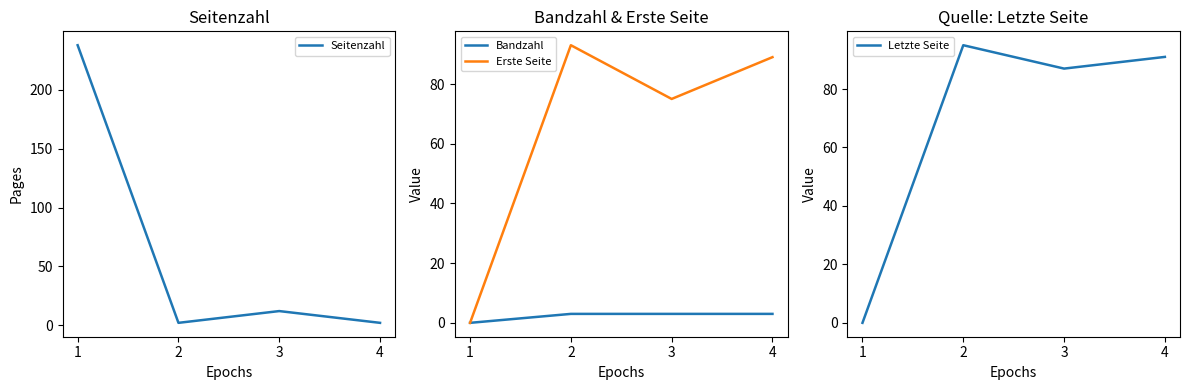

What are all the series names shown in the legend?

Seitenzahl, Bandzahl, Erste Seite, Letzte Seite